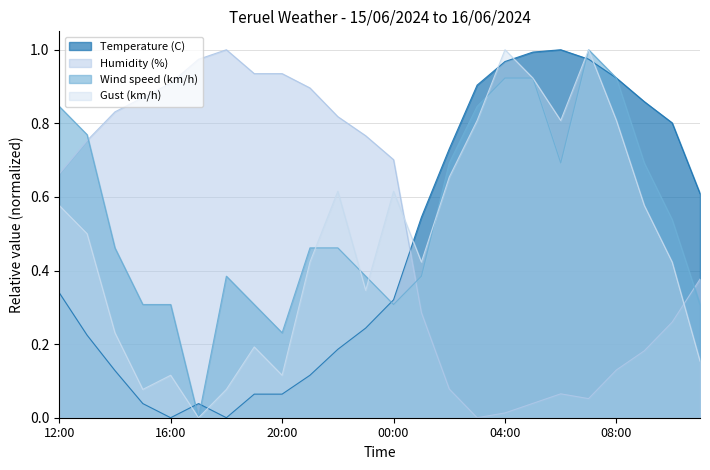

Reading left to right, transcribe all the data shown in this chart.

Temperature (C): 12:00=0.3	13:00=0.2	14:00=0.1	15:00=0.0	16:00=0.0	17:00=0.0	18:00=0.0	19:00=0.1	20:00=0.1	21:00=0.1	22:00=0.2	23:00=0.2	00:00=0.3	01:00=0.5	02:00=0.7	03:00=0.9	04:00=1.0	05:00=1.0	06:00=1.0	07:00=1.0	08:00=0.9	09:00=0.9	10:00=0.8	11:00=0.6
Humidity (%): 12:00=0.7	13:00=0.8	14:00=0.8	15:00=0.9	16:00=0.9	17:00=1.0	18:00=1.0	19:00=0.9	20:00=0.9	21:00=0.9	22:00=0.8	23:00=0.8	00:00=0.7	01:00=0.3	02:00=0.1	03:00=0.0	04:00=0.0	05:00=0.0	06:00=0.1	07:00=0.1	08:00=0.1	09:00=0.2	10:00=0.3	11:00=0.4
Wind speed (km/h): 12:00=0.8	13:00=0.8	14:00=0.5	15:00=0.3	16:00=0.3	17:00=0.0	18:00=0.4	19:00=0.3	20:00=0.2	21:00=0.5	22:00=0.5	23:00=0.4	00:00=0.3	01:00=0.4	02:00=0.7	03:00=0.8	04:00=0.9	05:00=0.9	06:00=0.7	07:00=1.0	08:00=0.9	09:00=0.7	10:00=0.5	11:00=0.3
Gust (km/h): 12:00=0.6	13:00=0.5	14:00=0.2	15:00=0.1	16:00=0.1	17:00=0.0	18:00=0.1	19:00=0.2	20:00=0.1	21:00=0.4	22:00=0.6	23:00=0.3	00:00=0.6	01:00=0.4	02:00=0.7	03:00=0.8	04:00=1.0	05:00=0.9	06:00=0.8	07:00=1.0	08:00=0.8	09:00=0.6	10:00=0.4	11:00=0.2